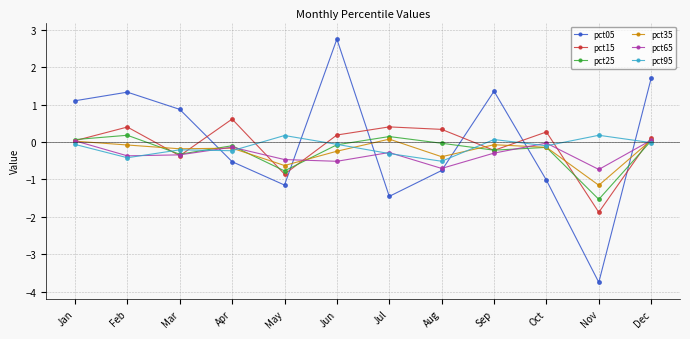

True or false: pct95 has more than 0 interior local peaks.

True